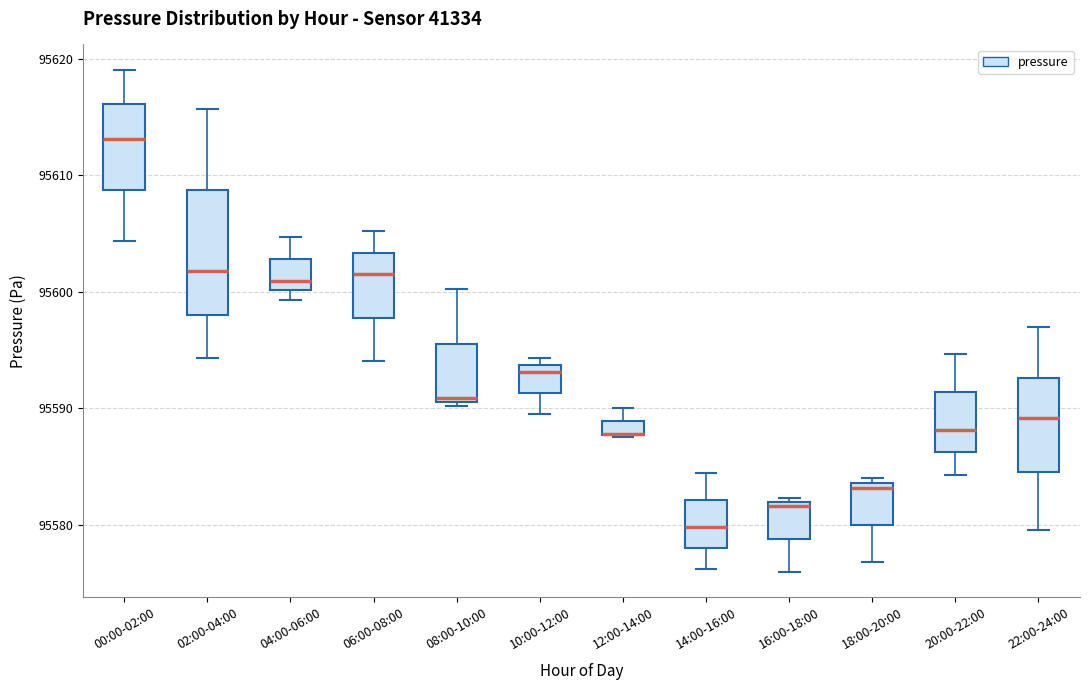

Where does the upper whisker of the box for 12:00-14:00 end on the y-axis? The values are not printed on the chart, so give them approximately, as read against the axis.

95590